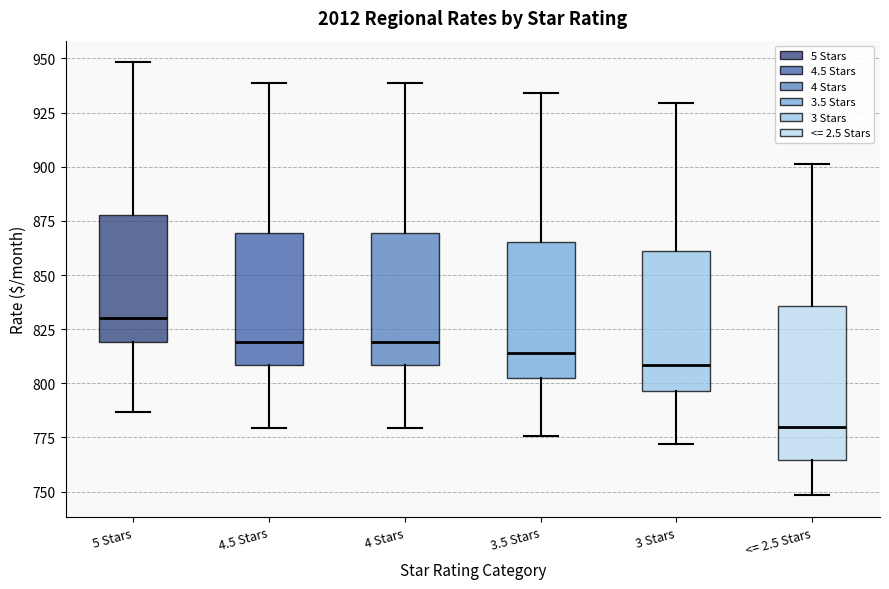

Where does the median line of the box for 3 Stars sit on the y-axis? The values are not printed on the chart, so give them approximately, as read against the axis.

810